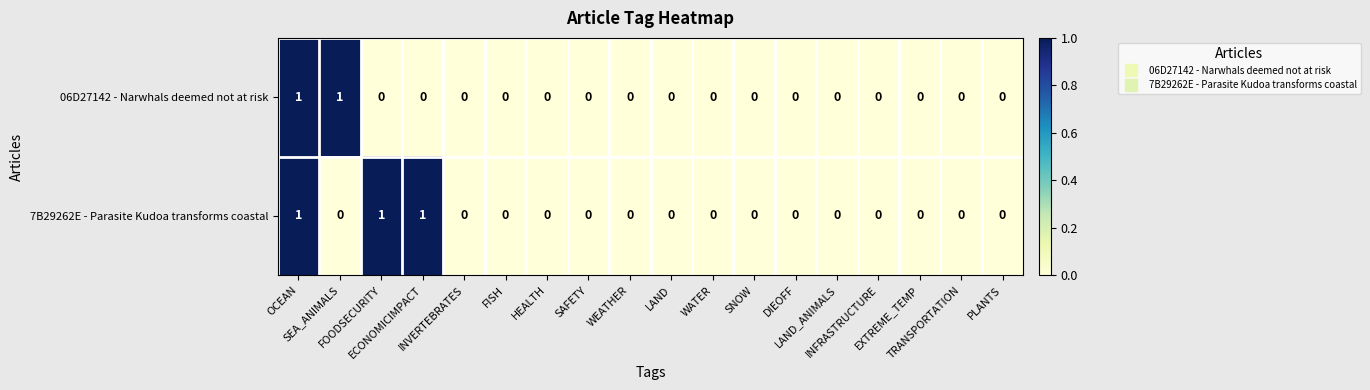

Which series has the largest total across all categories?

7B29262E - Parasite Kudoa transforms coastal